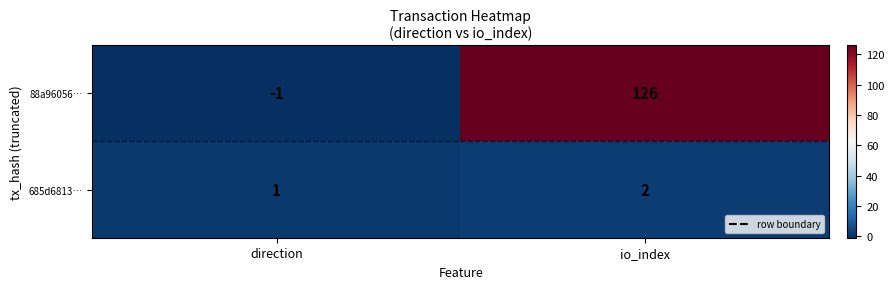

At which category does the chart reach its minimum across all series?

direction